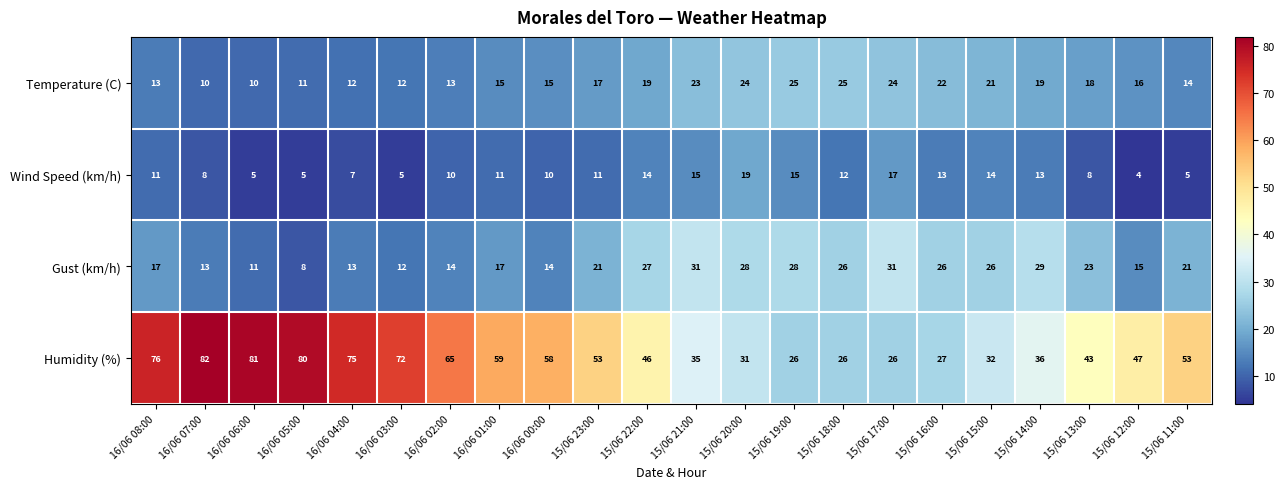

What is the spread (max minus min) of values at 16/06 07:00?

74